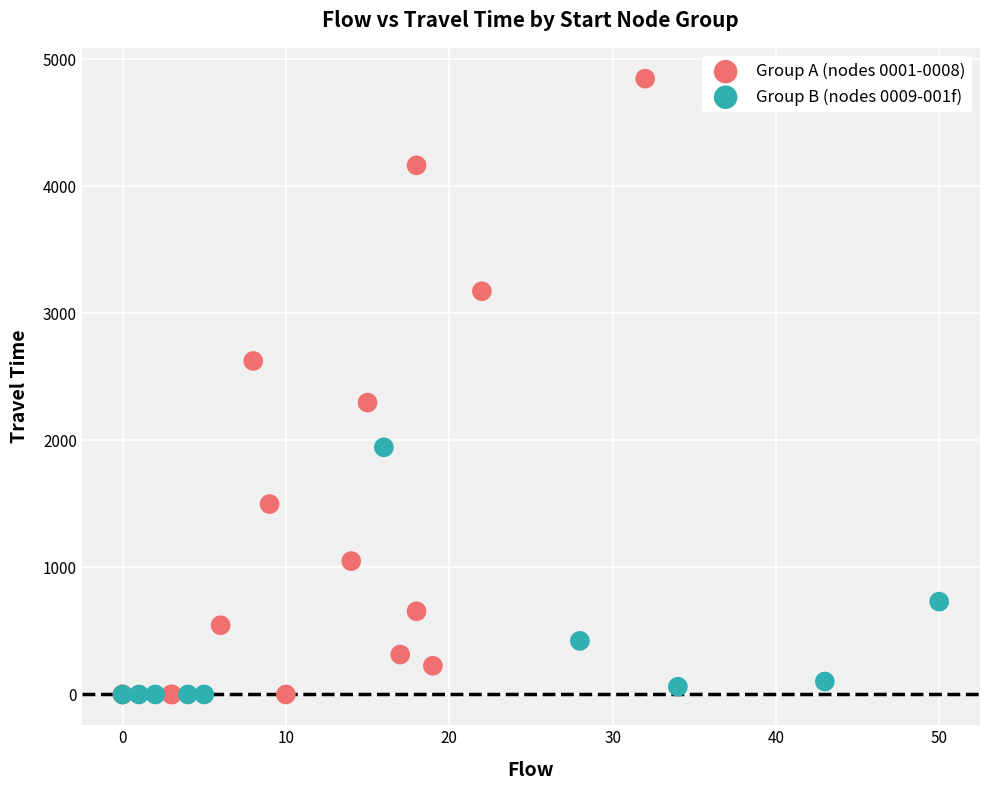

Which series has the largest Y range (max minus min)?

Group A (nodes 0001-0008)